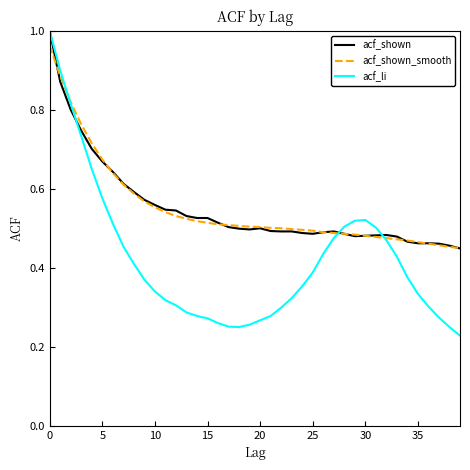

Which series has the widest spread of values?

acf_li